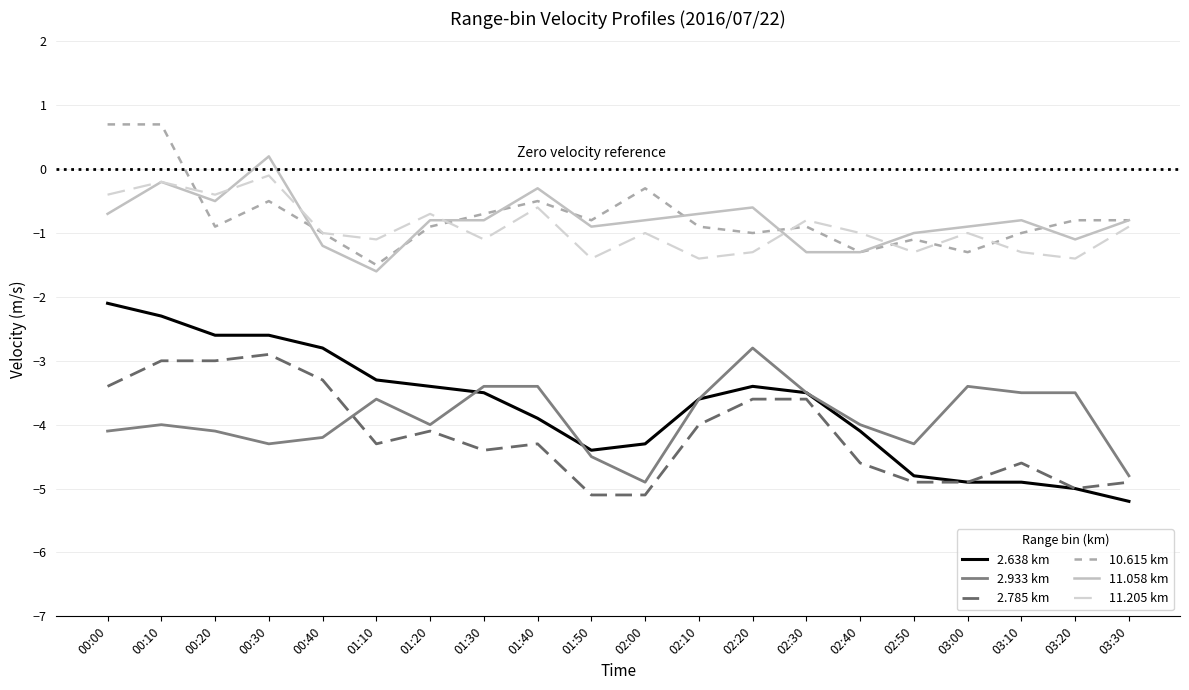

Reading left to right, list all the values displayed in this chart.

2.638 km: 00:00=-2.1	00:10=-2.3	00:20=-2.6	00:30=-2.6	00:40=-2.8	01:10=-3.3	01:20=-3.4	01:30=-3.5	01:40=-3.9	01:50=-4.4	02:00=-4.3	02:10=-3.6	02:20=-3.4	02:30=-3.5	02:40=-4.1	02:50=-4.8	03:00=-4.9	03:10=-4.9	03:20=-5.0	03:30=-5.2
2.933 km: 00:00=-4.1	00:10=-4.0	00:20=-4.1	00:30=-4.3	00:40=-4.2	01:10=-3.6	01:20=-4.0	01:30=-3.4	01:40=-3.4	01:50=-4.5	02:00=-4.9	02:10=-3.6	02:20=-2.8	02:30=-3.5	02:40=-4.0	02:50=-4.3	03:00=-3.4	03:10=-3.5	03:20=-3.5	03:30=-4.8
2.785 km: 00:00=-3.4	00:10=-3.0	00:20=-3.0	00:30=-2.9	00:40=-3.3	01:10=-4.3	01:20=-4.1	01:30=-4.4	01:40=-4.3	01:50=-5.1	02:00=-5.1	02:10=-4.0	02:20=-3.6	02:30=-3.6	02:40=-4.6	02:50=-4.9	03:00=-4.9	03:10=-4.6	03:20=-5.0	03:30=-4.9
10.615 km: 00:00=0.7	00:10=0.7	00:20=-0.9	00:30=-0.5	00:40=-1.0	01:10=-1.5	01:20=-0.9	01:30=-0.7	01:40=-0.5	01:50=-0.8	02:00=-0.3	02:10=-0.9	02:20=-1.0	02:30=-0.9	02:40=-1.3	02:50=-1.1	03:00=-1.3	03:10=-1.0	03:20=-0.8	03:30=-0.8
11.058 km: 00:00=-0.7	00:10=-0.2	00:20=-0.5	00:30=0.2	00:40=-1.2	01:10=-1.6	01:20=-0.8	01:30=-0.8	01:40=-0.3	01:50=-0.9	02:00=-0.8	02:10=-0.7	02:20=-0.6	02:30=-1.3	02:40=-1.3	02:50=-1.0	03:00=-0.9	03:10=-0.8	03:20=-1.1	03:30=-0.8
11.205 km: 00:00=-0.4	00:10=-0.2	00:20=-0.4	00:30=-0.1	00:40=-1.0	01:10=-1.1	01:20=-0.7	01:30=-1.1	01:40=-0.6	01:50=-1.4	02:00=-1.0	02:10=-1.4	02:20=-1.3	02:30=-0.8	02:40=-1.0	02:50=-1.3	03:00=-1.0	03:10=-1.3	03:20=-1.4	03:30=-0.9